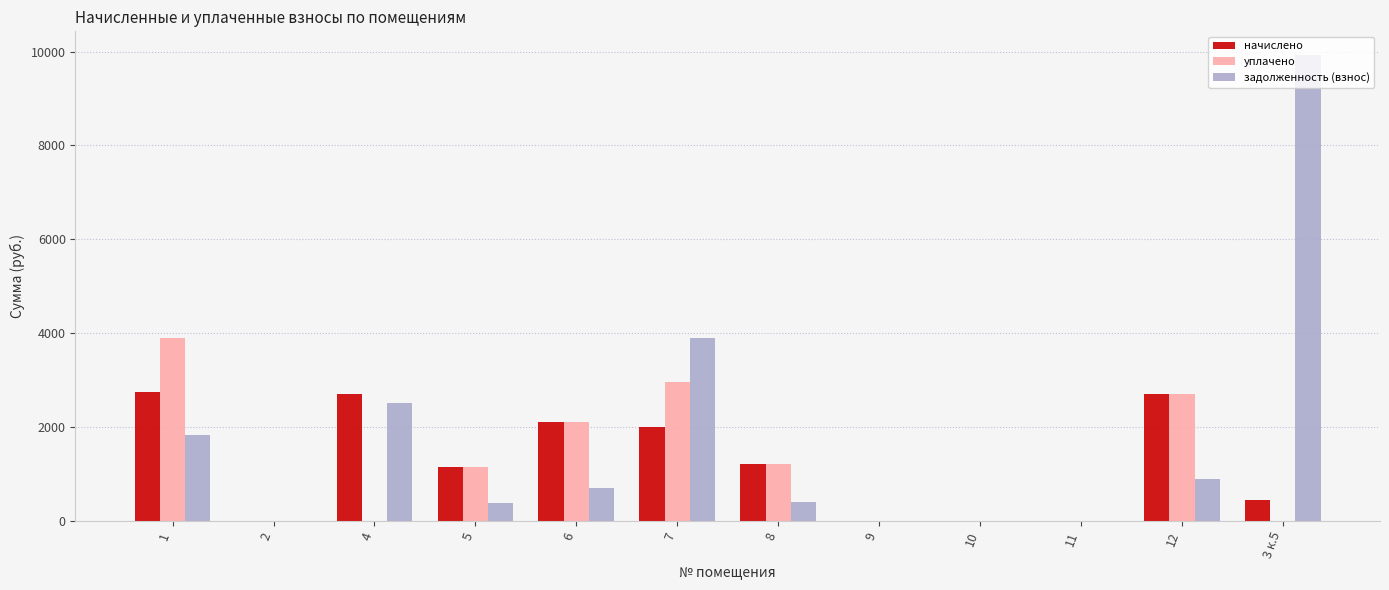

What is the difference between the начислено values at 7 and 4?

711.2